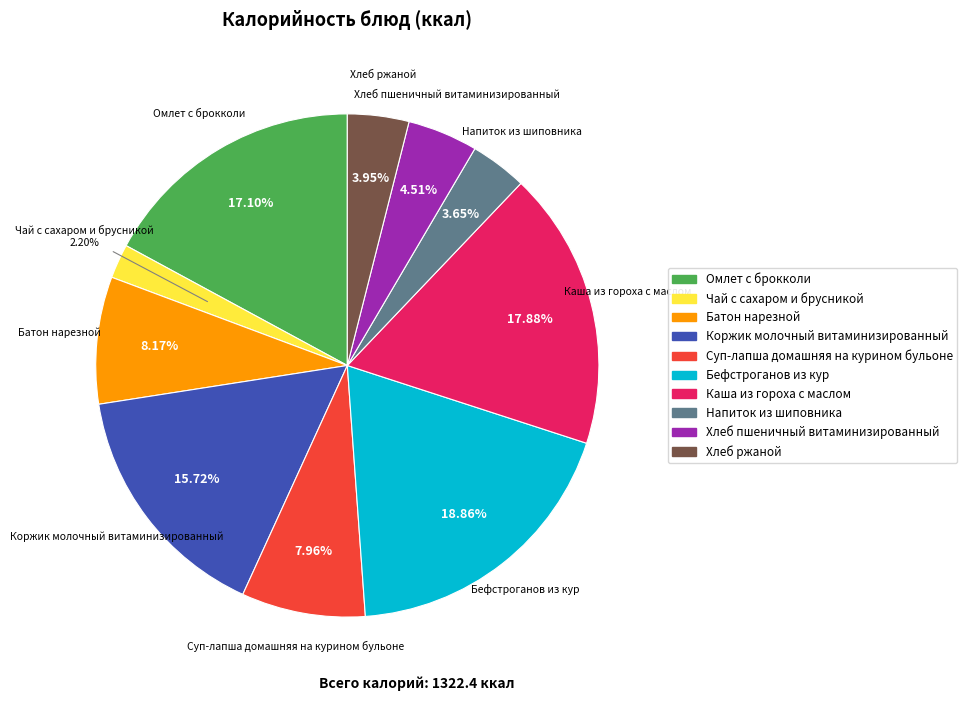

To the nearest percent, what is the difference between the Чай с сахаром и брусникой and Напиток из шиповника slice percentages?

1%